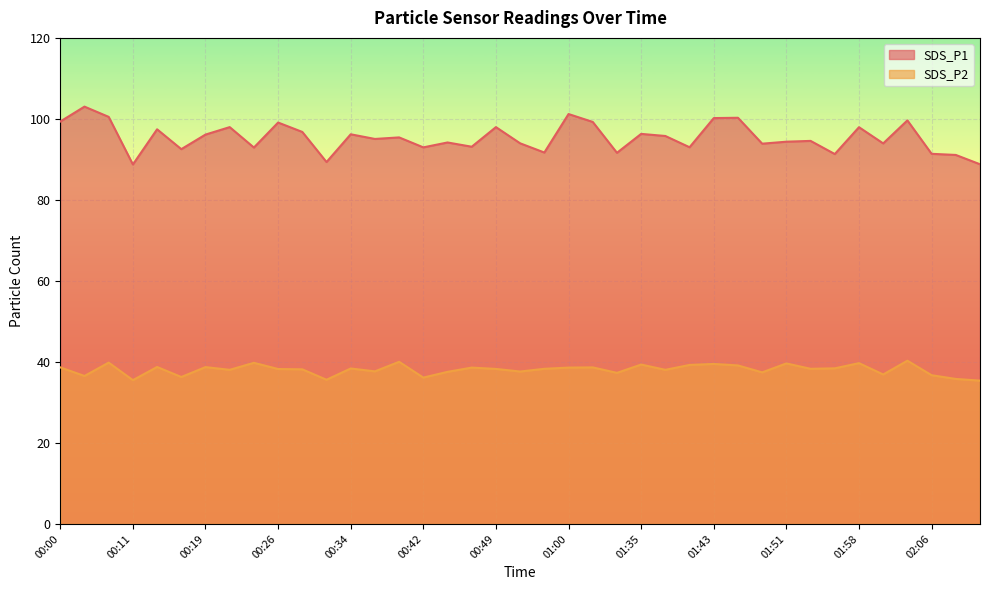

How many values in the SDS_P1 series exceed 95?

20